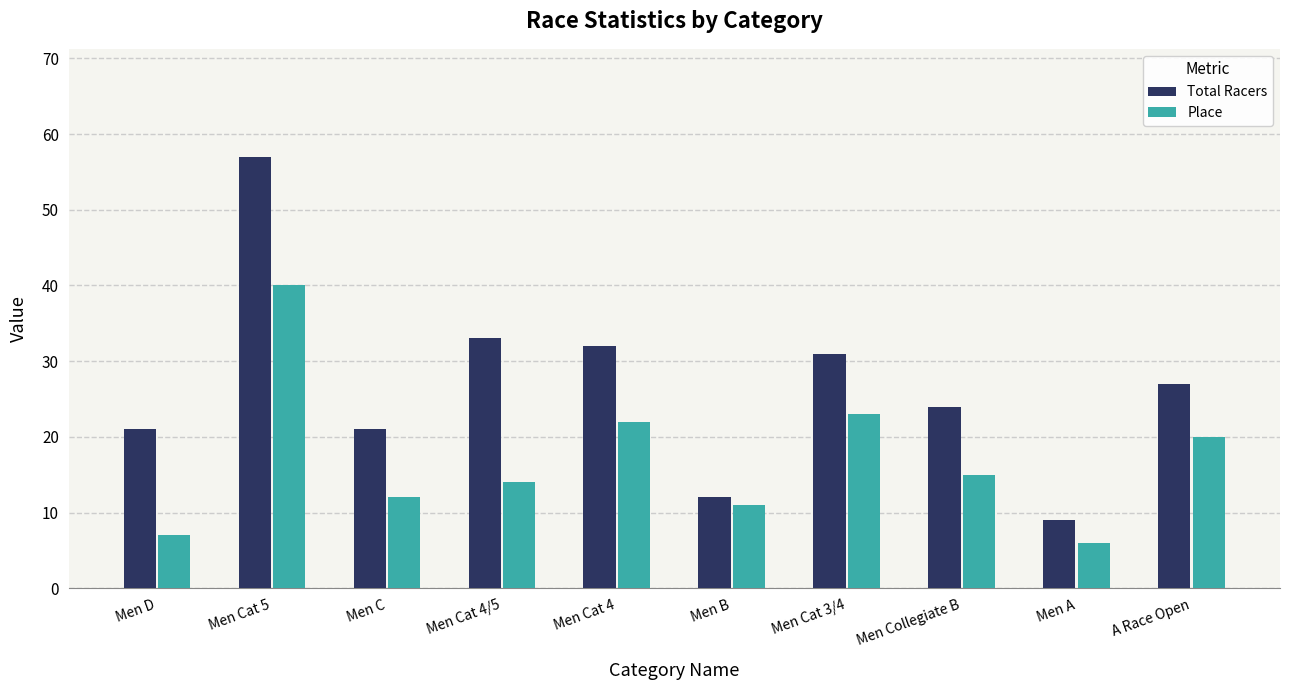

Is the value of Place at Men C greater than the value of Total Racers at Men Collegiate B?

No